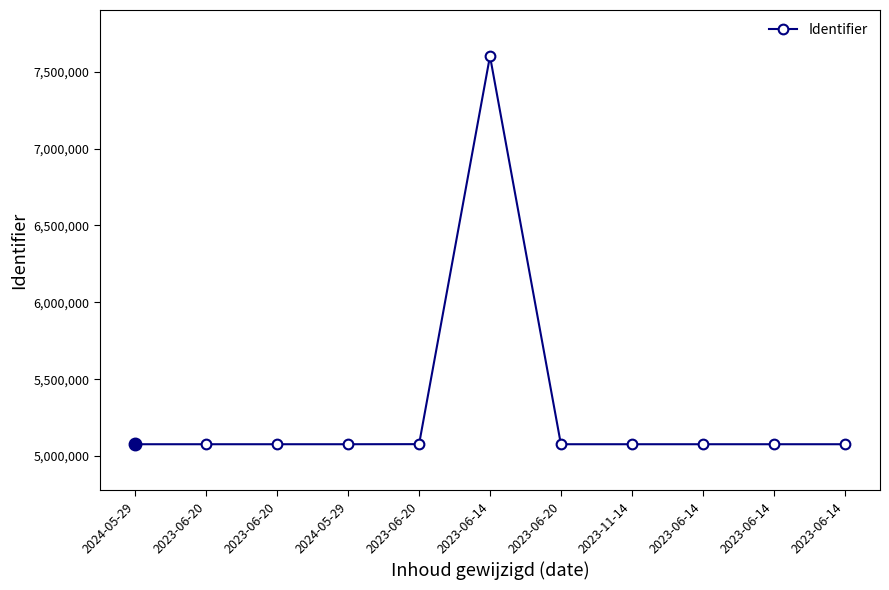

The chart shows a value of 7544337 at 2023-06-20. True or false?

False